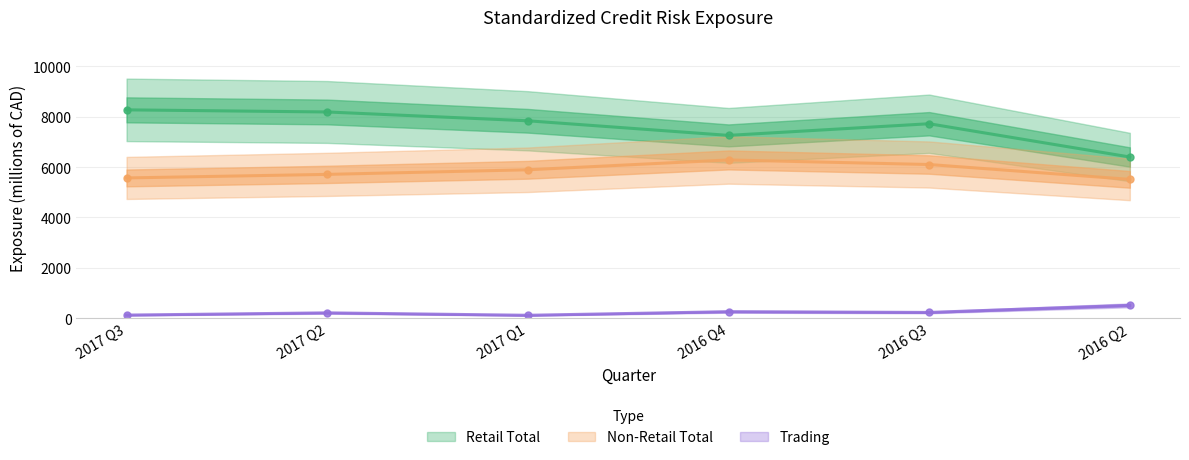

True or false: Trading and Non-Retail Total cross at least once.

False